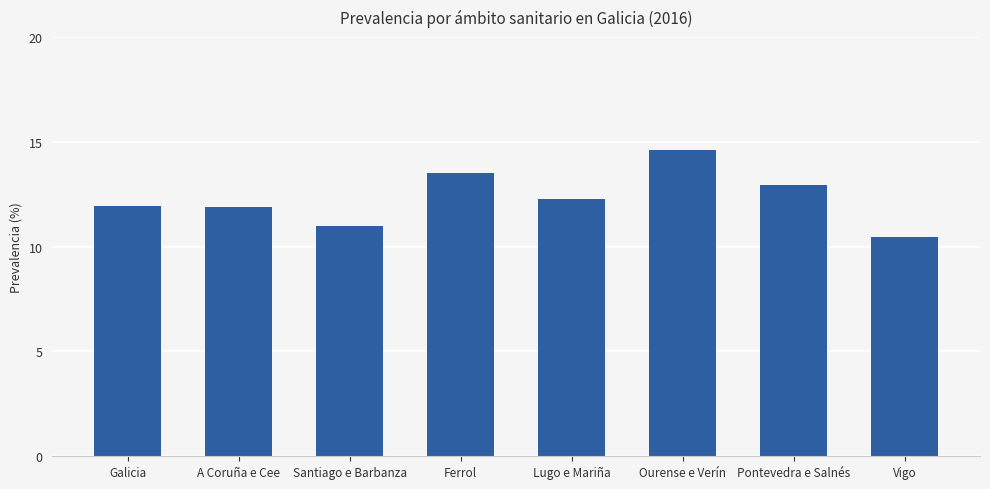

Which label corresponds to the smallest value in the chart?

Vigo